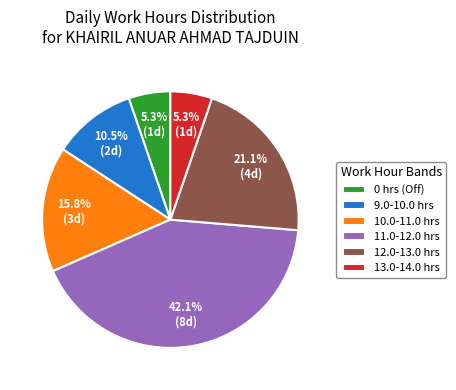

How many slices are in this pie chart?

6